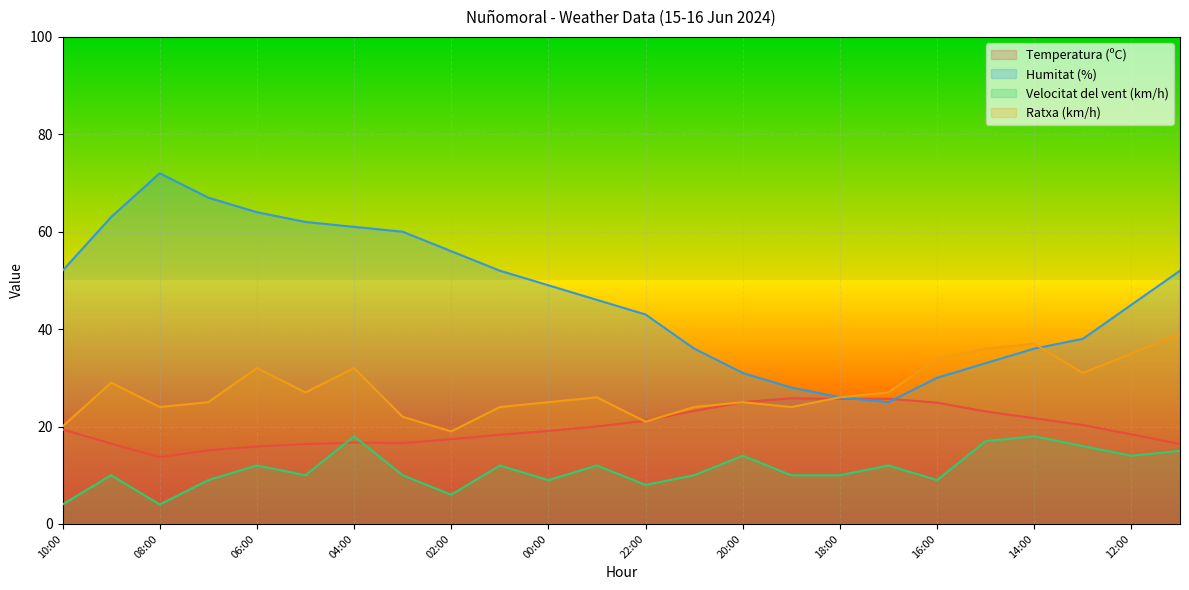

What position from the left is 07:00?

4